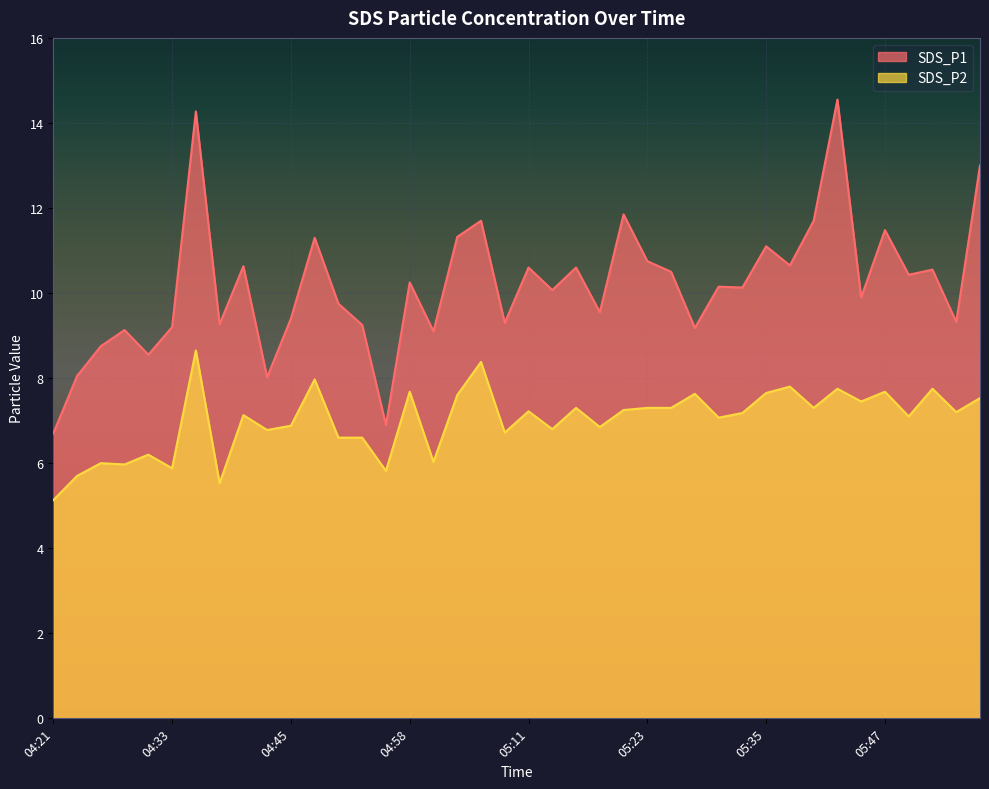

What is the label of the 1st point from the left?

04:21